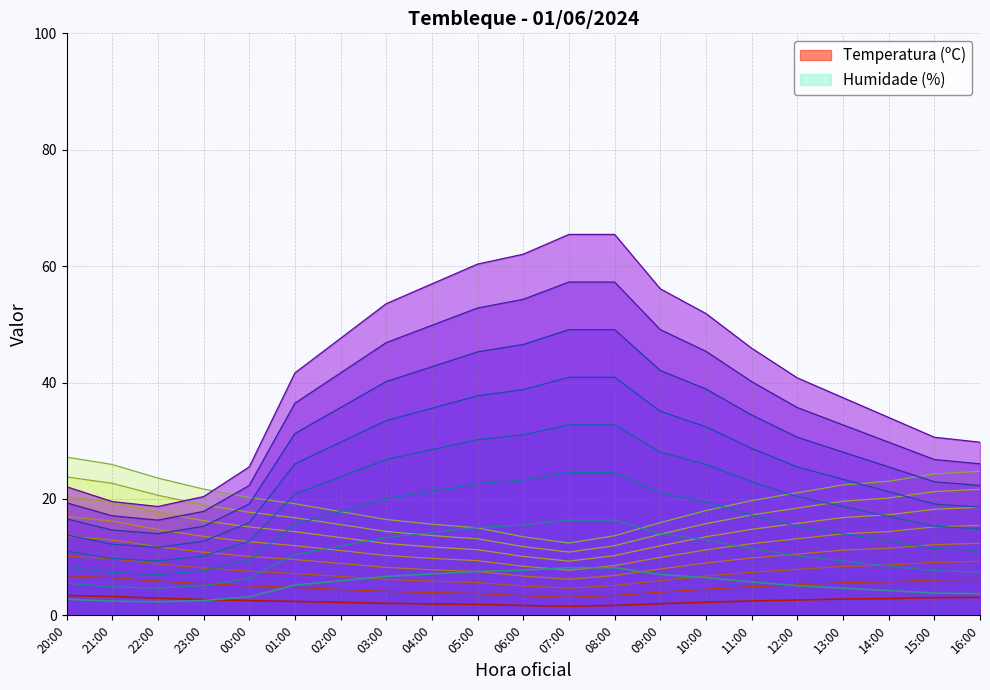

What is the difference between the second highest and minimum values in the Humidade (%) series?

5.8